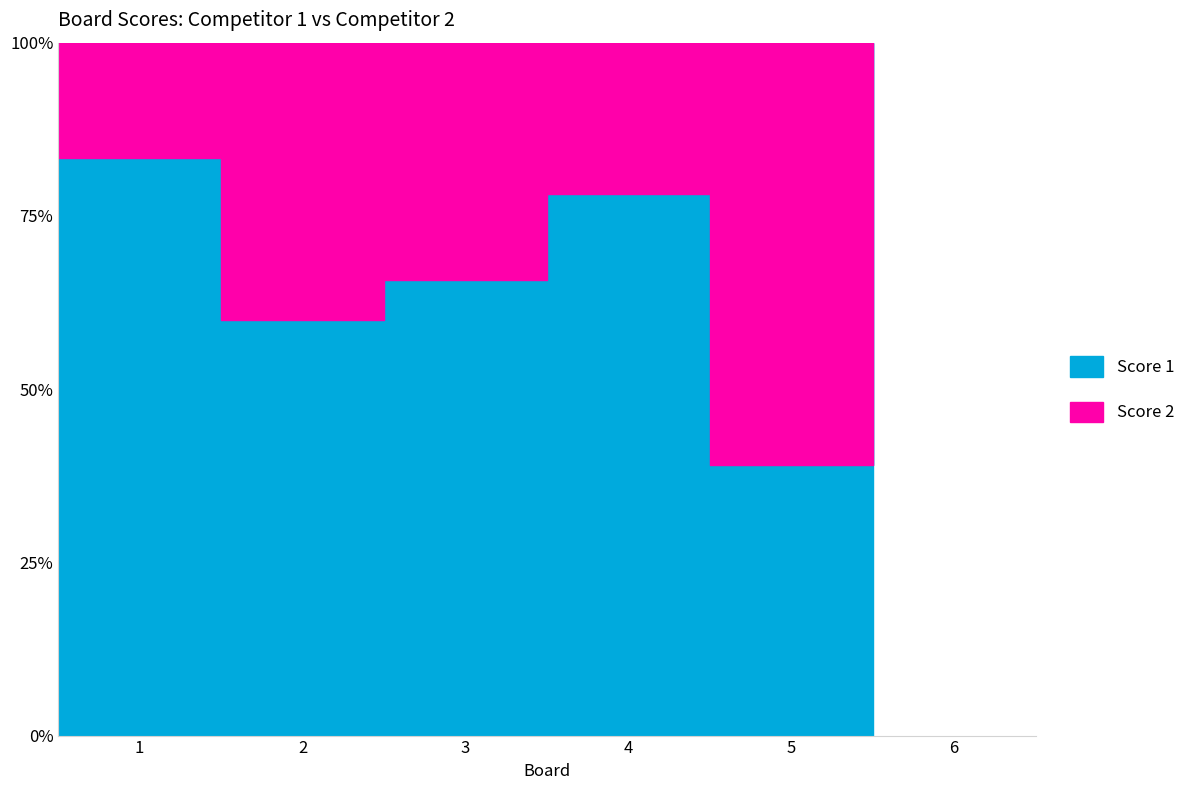

What is the difference between the maximum and minimum values?

61.0